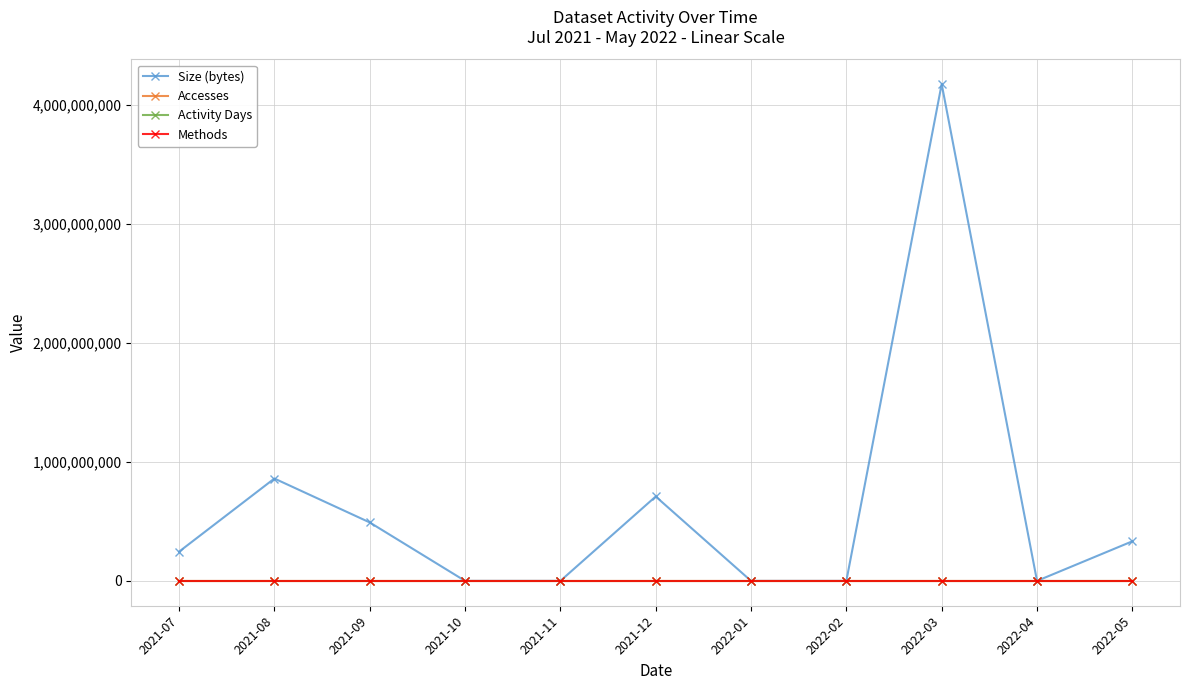

At how many categories does at least one series exceed 2211263948?

1